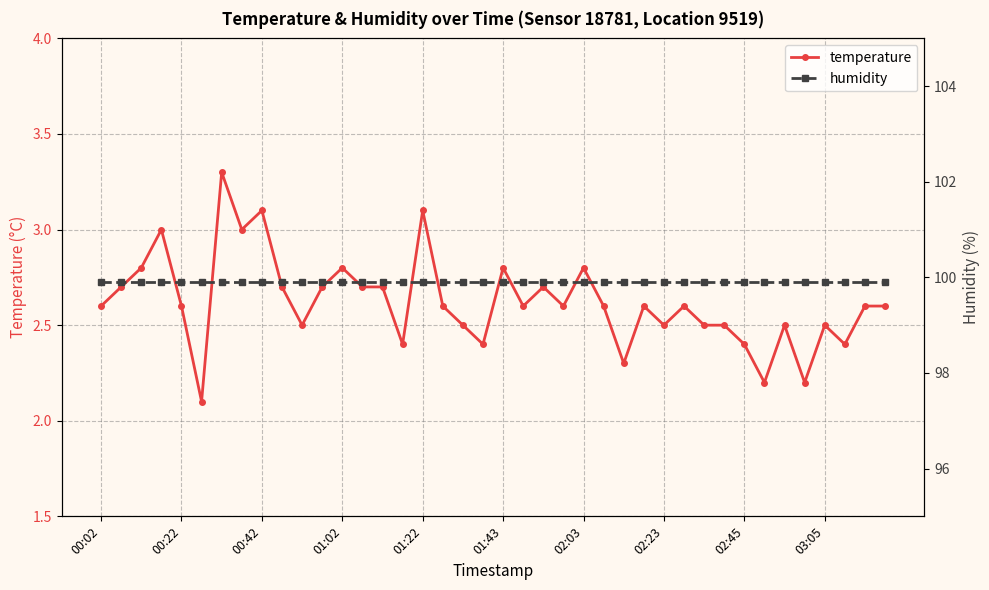

Is it true that humidity equals 99.9 at 00:02?

True